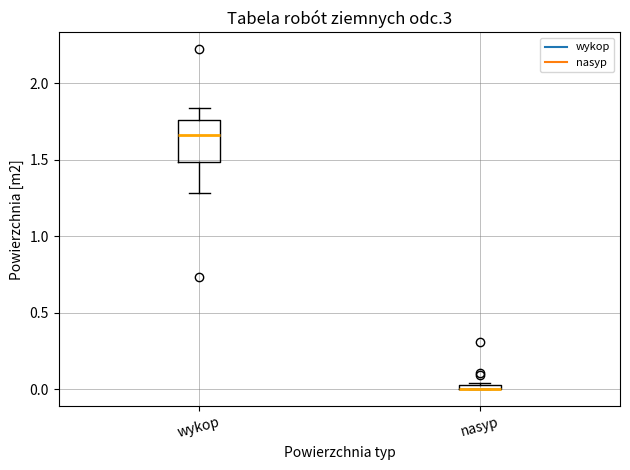

Where is the upper edge of the box for wykop on the y-axis? The values are not printed on the chart, so give them approximately, as read against the axis.

1.75